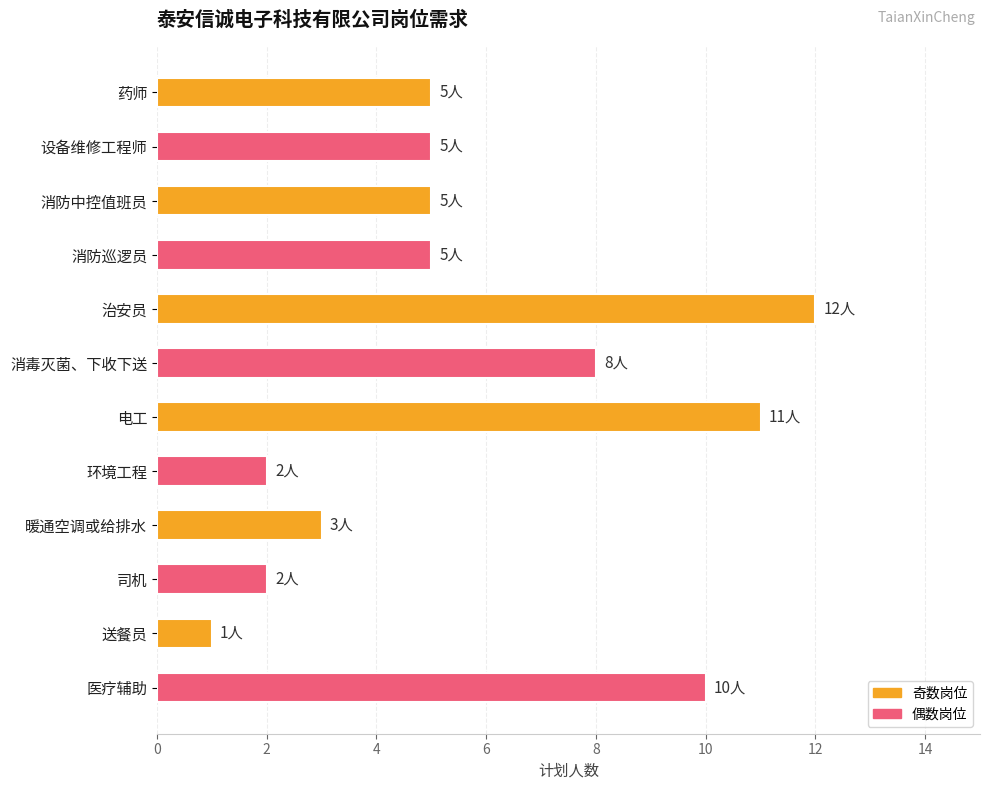

What is the greatest value displayed?

12